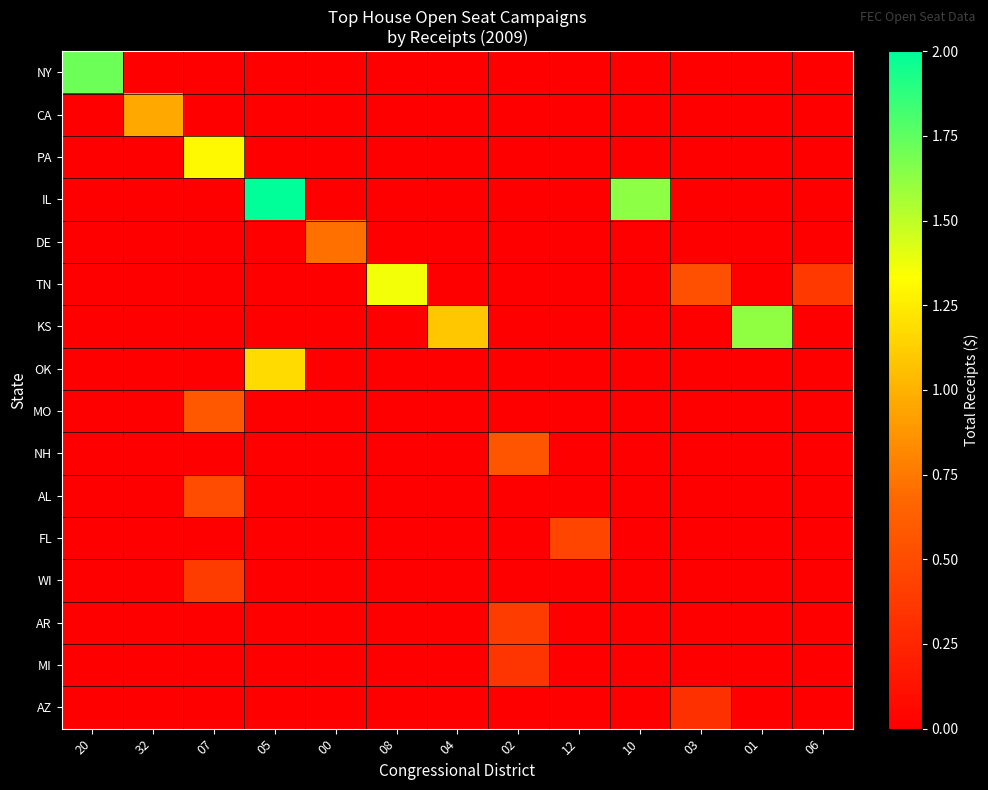

What is the total value across all series at 03?

836920.5